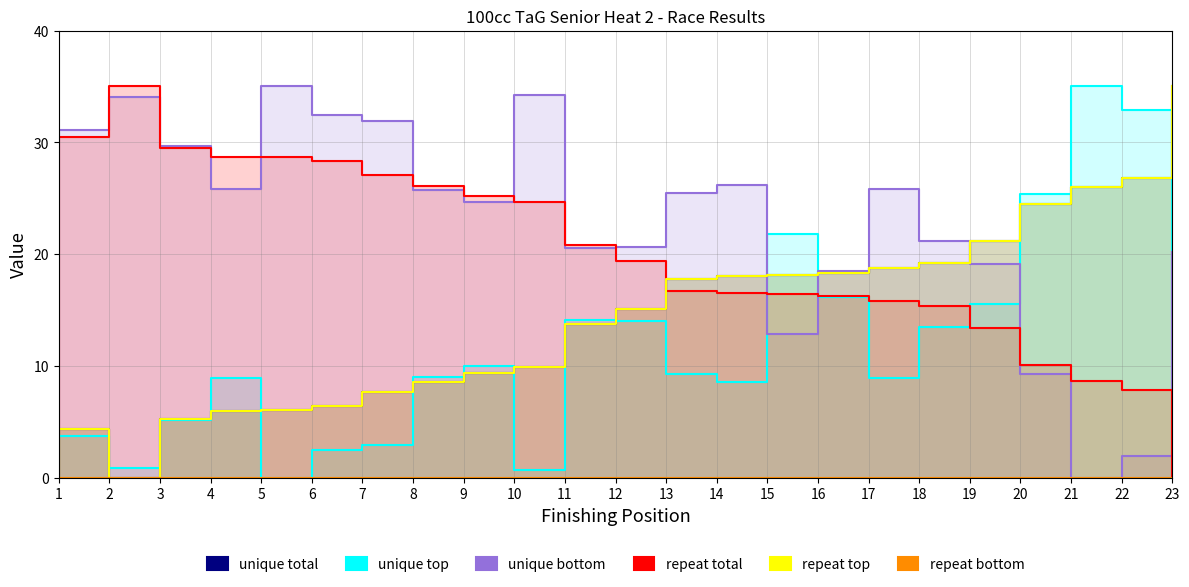

How many times do unique total (Total Time) and unique bottom (Best Speed) cross each other?

3